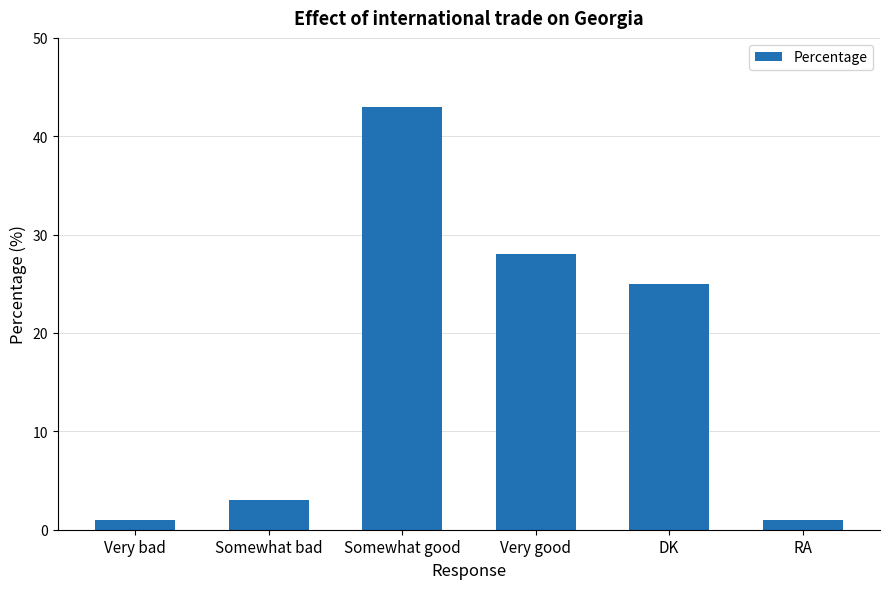

Which category has the highest value across all series?

Somewhat good